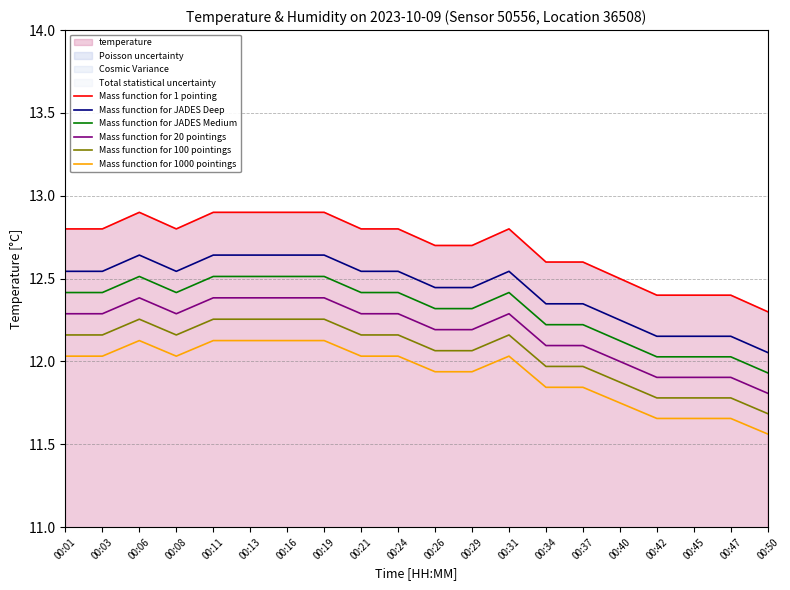

How many Mass function for 20 pointings values are between 12 and 13?

16